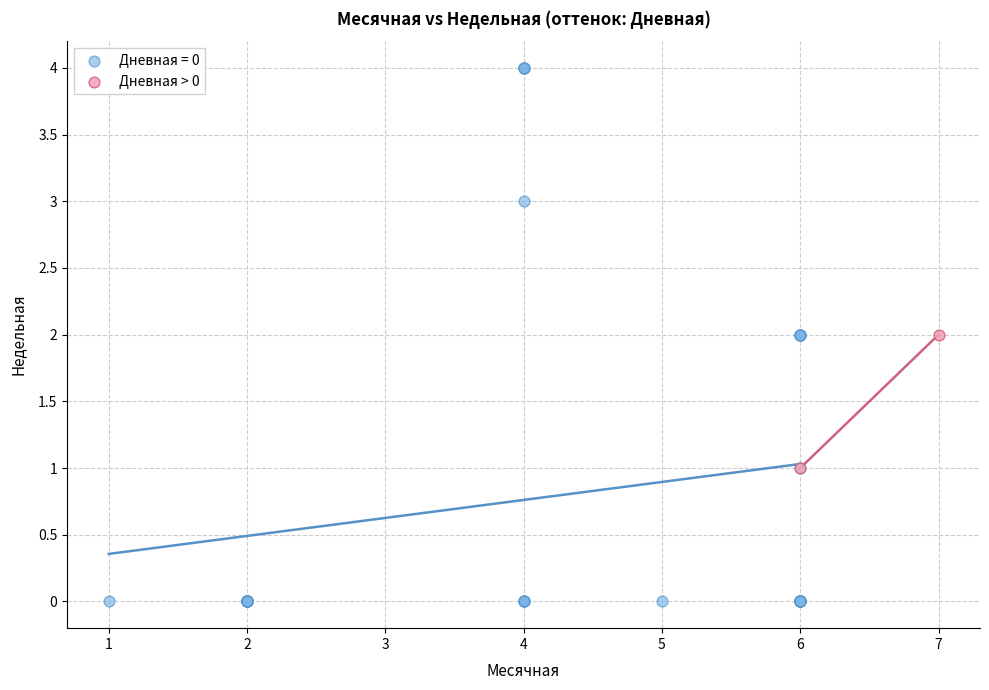

What are all the series names shown in the legend?

Дневная = 0, Дневная > 0